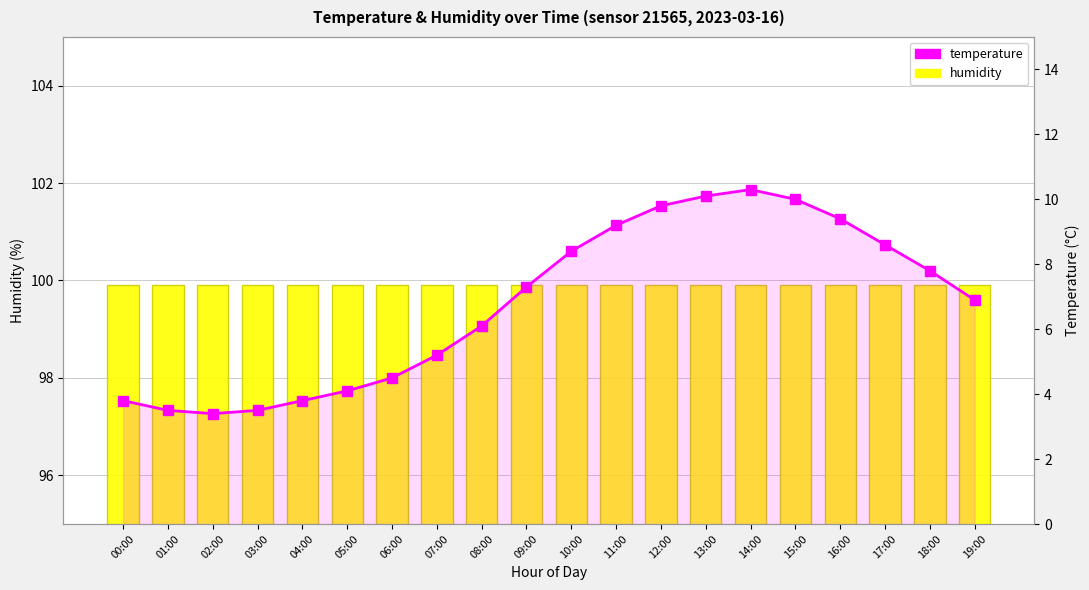

What is the total value across all series at 09:00?

107.2